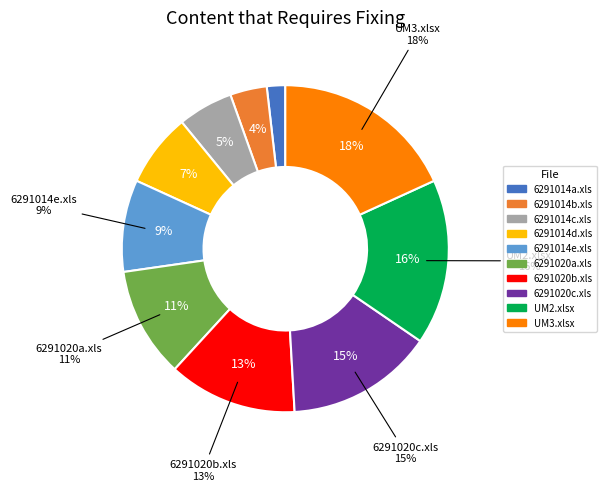

Which has a higher value, UM2.xlsx or 6291014d.xls?

UM2.xlsx